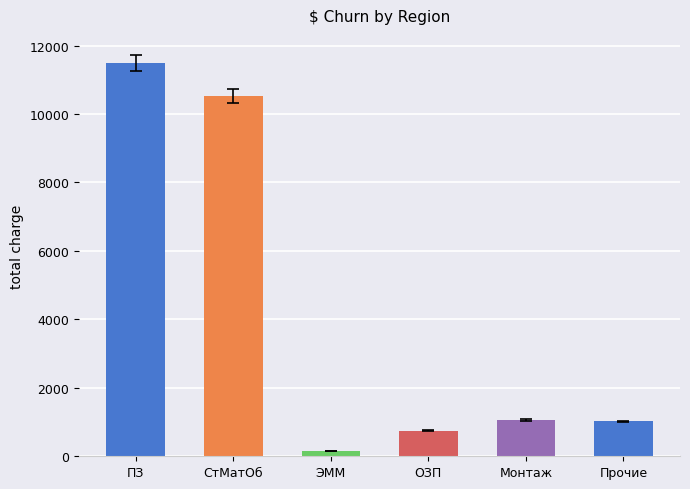

What is the average value?

4169.7